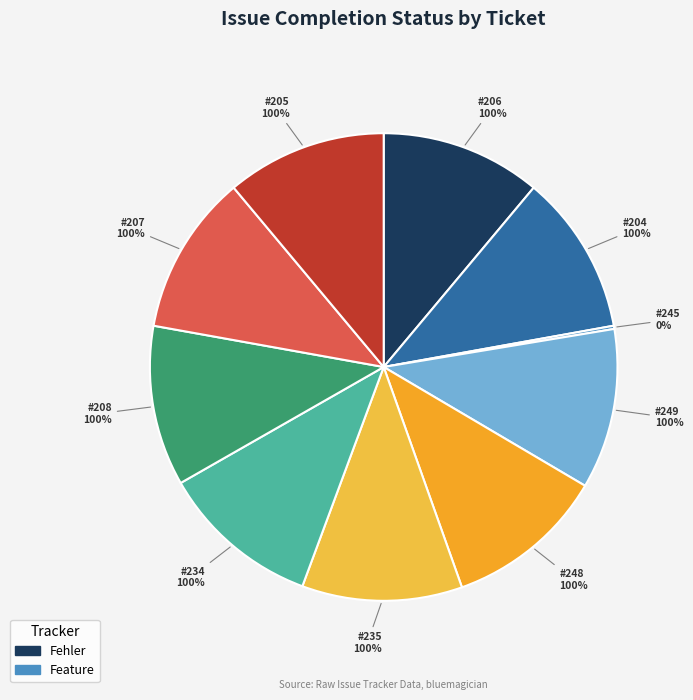

Is it true that 204 is 11% of the pie?

True